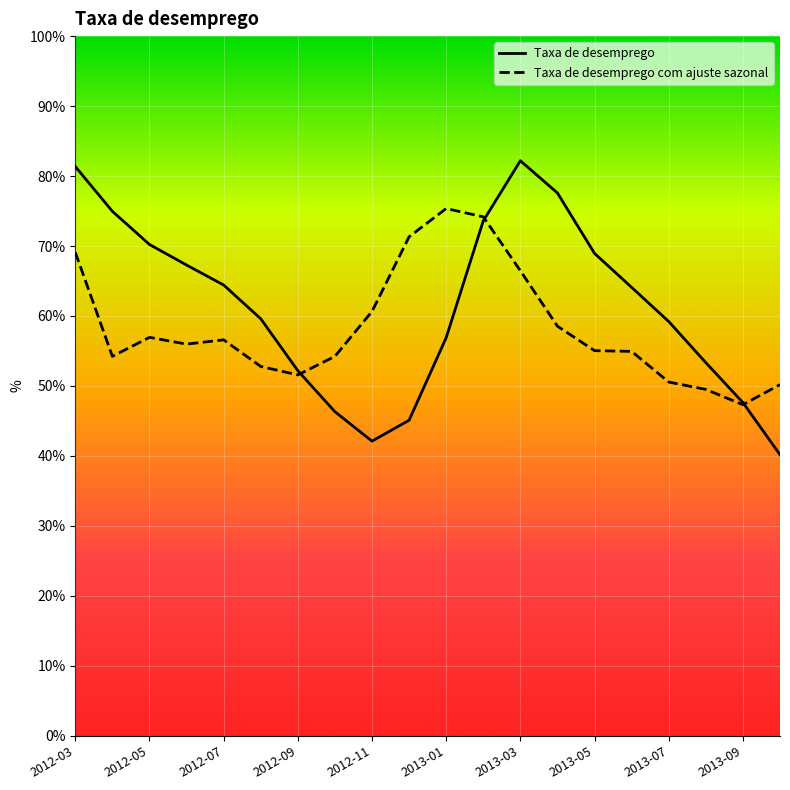

True or false: Taxa de desemprego com ajuste sazonal has more than 1 points higher than both neighbors.

True